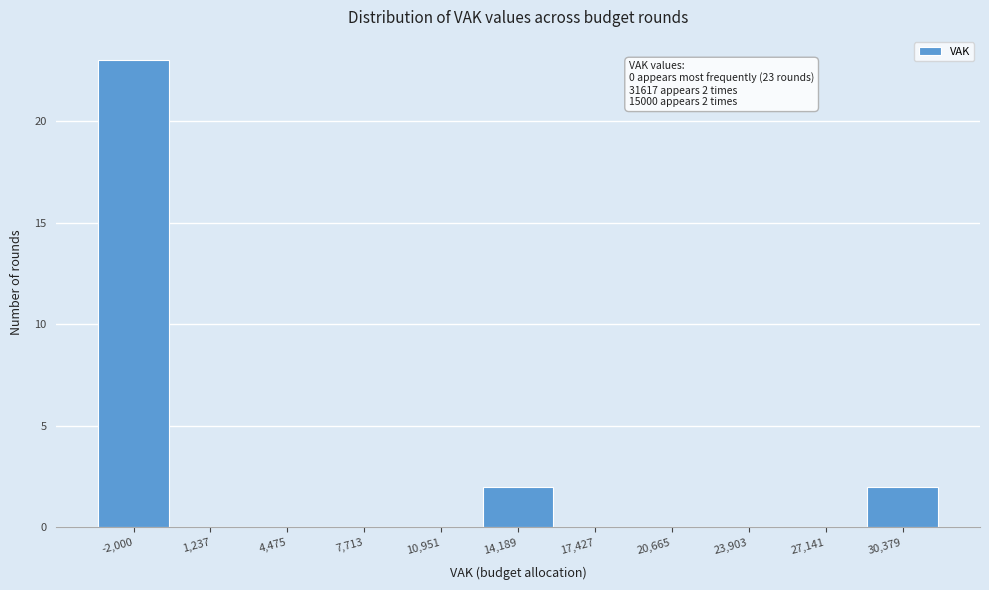

Reading left to right, list all the values displayed in this chart.

-2,000=23	1,237=0	4,475=0	7,713=0	10,951=0	14,189=2	17,427=0	20,665=0	23,903=0	27,141=0	30,379=2